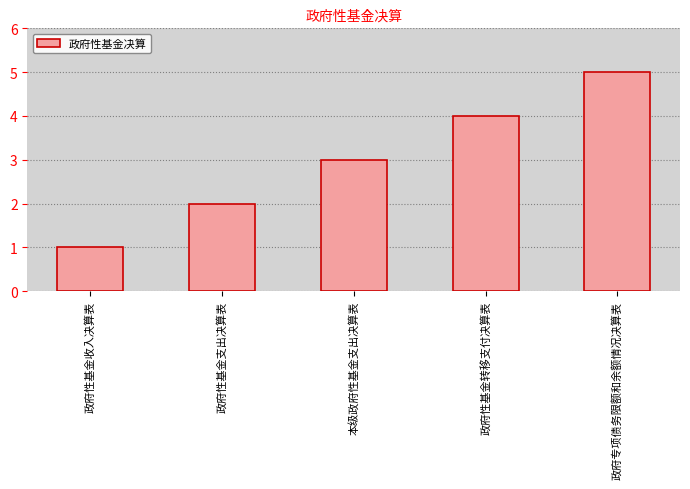

Is it true that the value at 政府性基金收入决算表 is 1?

True